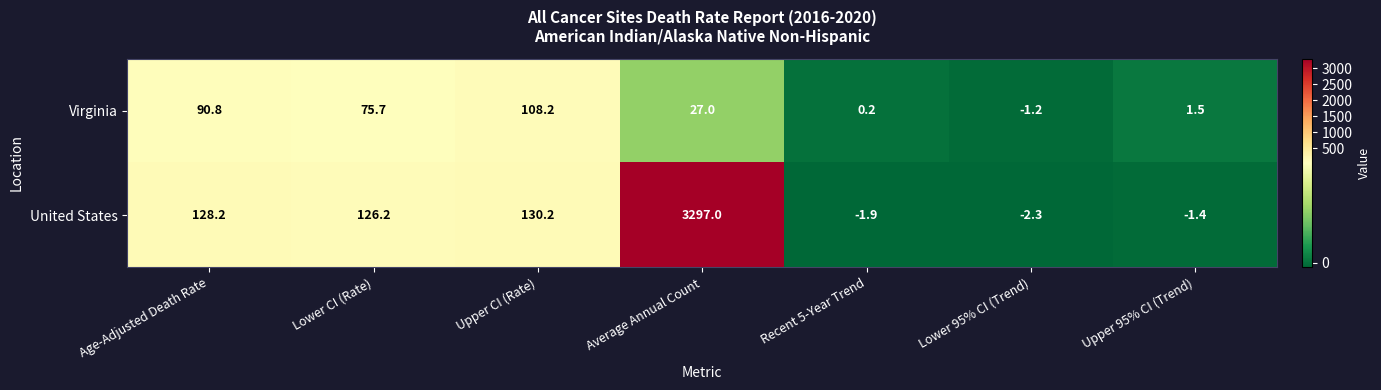

Where is United States nearest to the value 1647?

Upper CI (Rate)